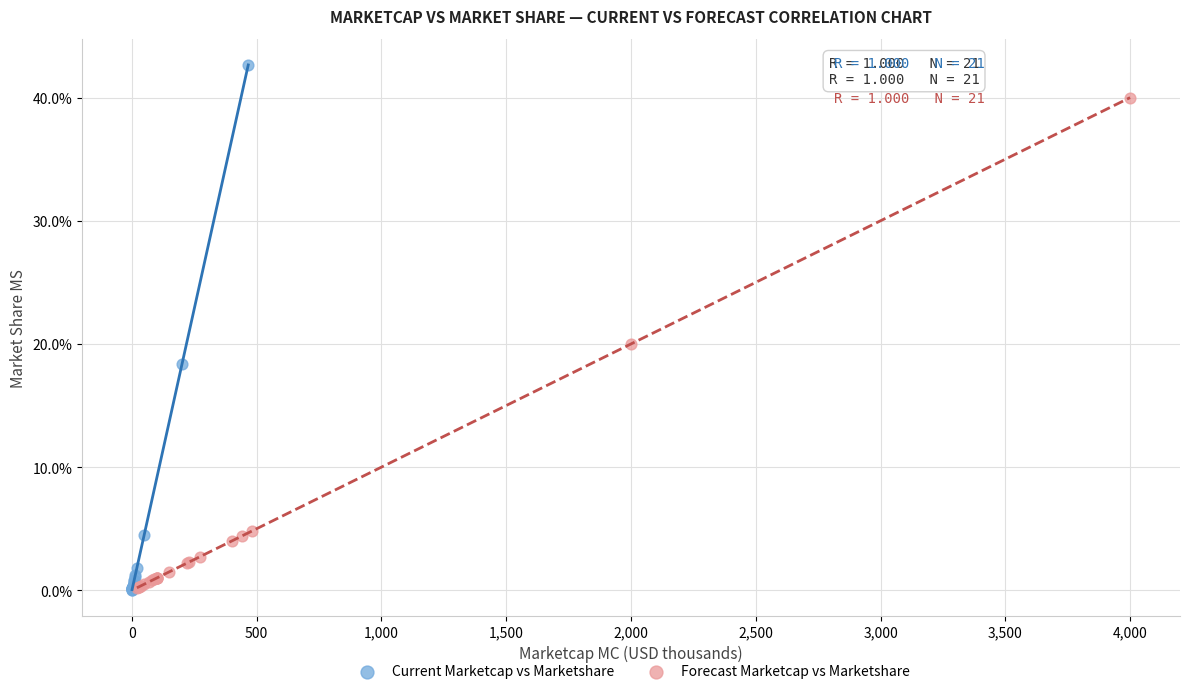

Which series has the largest Y range (max minus min)?

Current Marketcap vs Marketshare